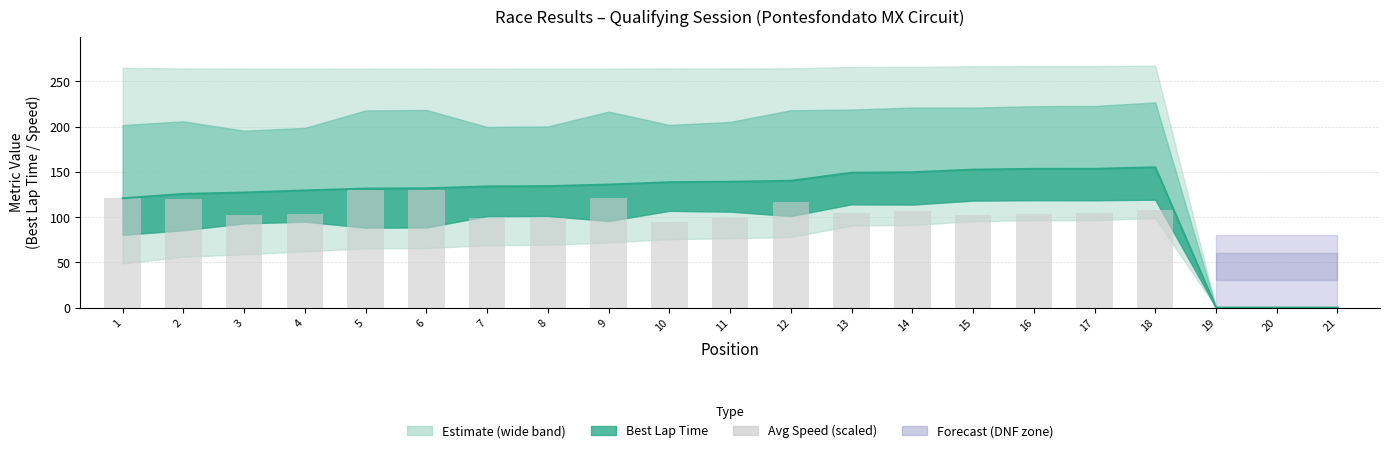

What is the difference between the values at 20 and 6?

129.8